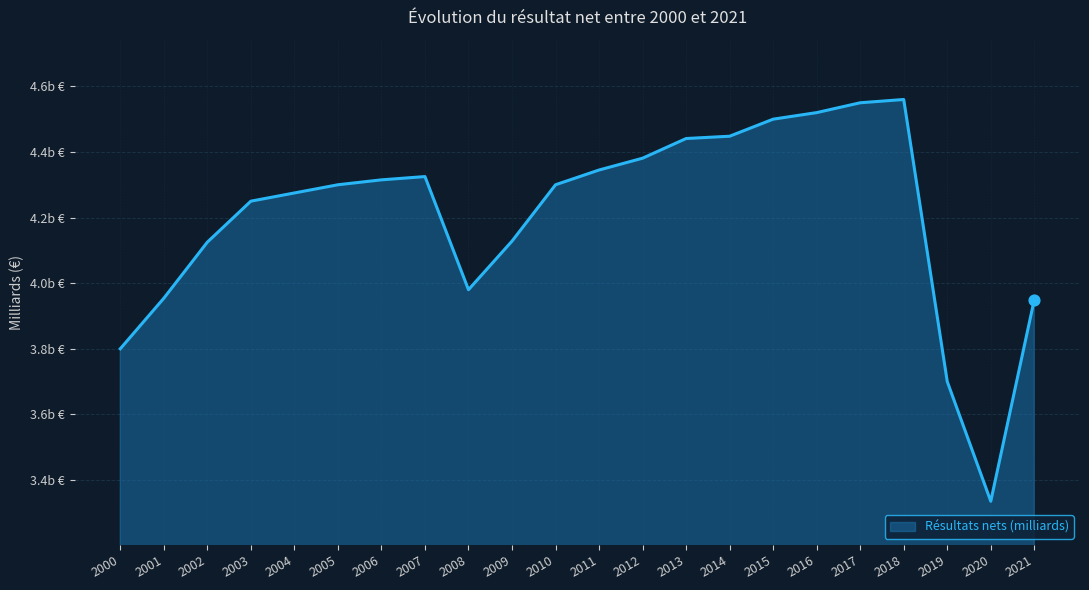

What is the change in value from 2001 to 2007?

+371000000